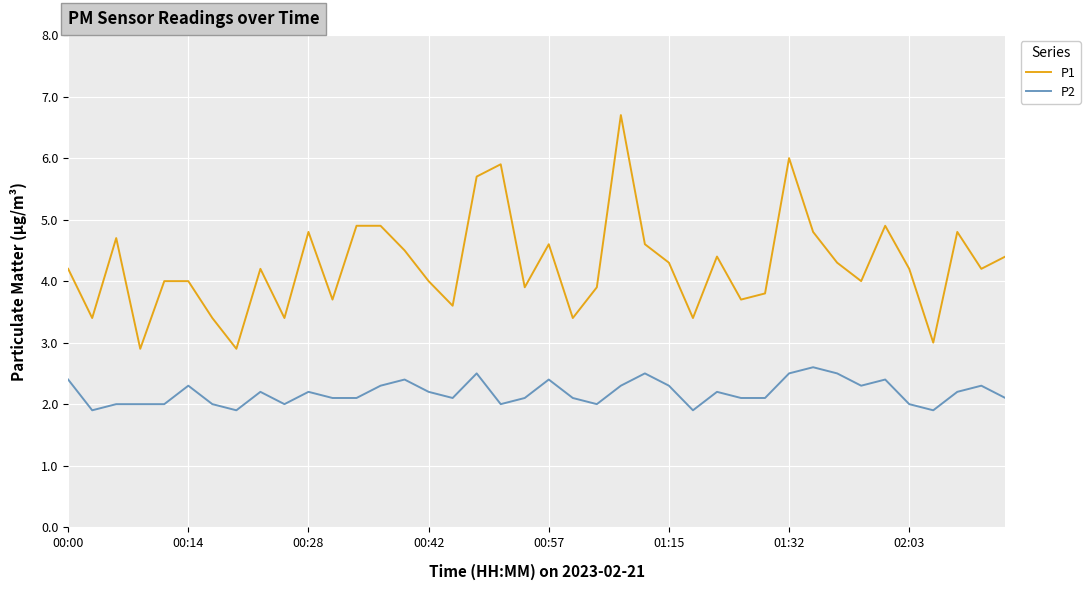

True or false: P2 and P1 cross at least once.

False